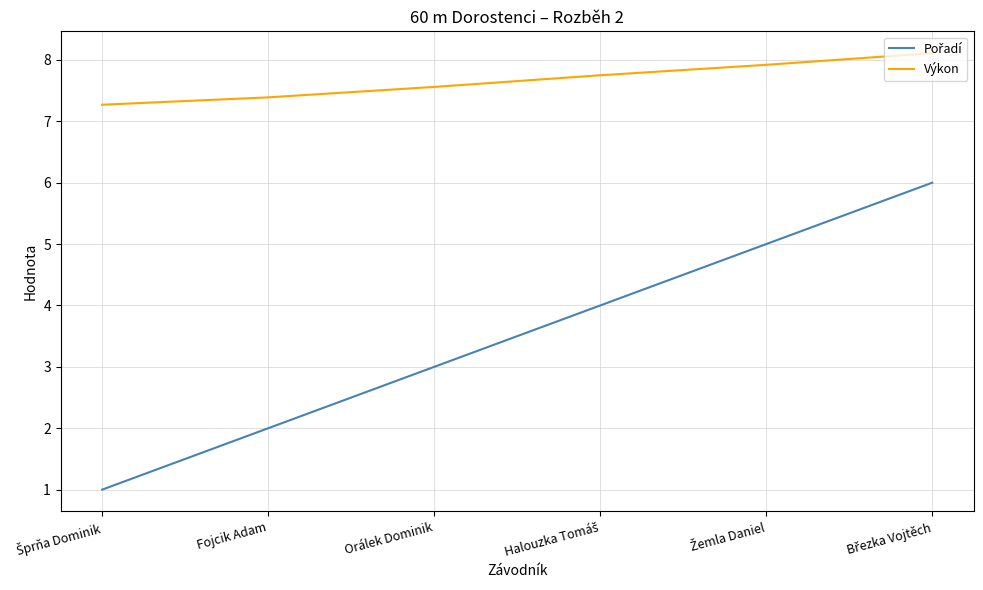

What is the difference between the maximum and minimum values in the Výkon series?

0.8